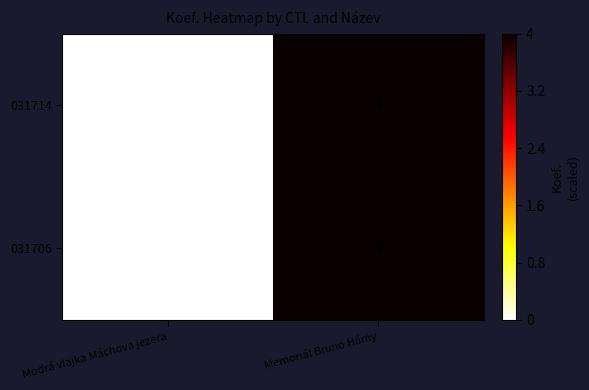

What is the difference between the maximum and minimum values in the 031714 series?

4